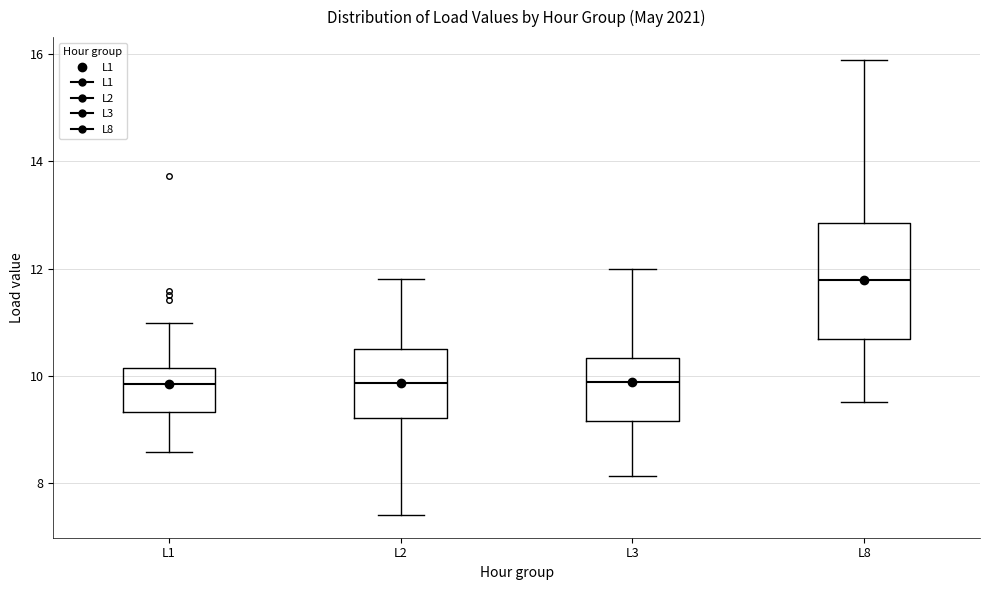

Reading left to right, read every box against the y-axis: the position of its median line, the range the box covers, and the ends of its whiskers. The values are not printed on the chart, so give them approximately, as read against the axis.

L1: median 9.8, box 9.4 to 10.2, whiskers 8.6 to 11.0
L2: median 9.8, box 9.2 to 10.4, whiskers 7.4 to 11.8
L3: median 9.8, box 9.2 to 10.4, whiskers 8.2 to 12.0
L8: median 11.8, box 10.6 to 12.8, whiskers 9.6 to 15.8